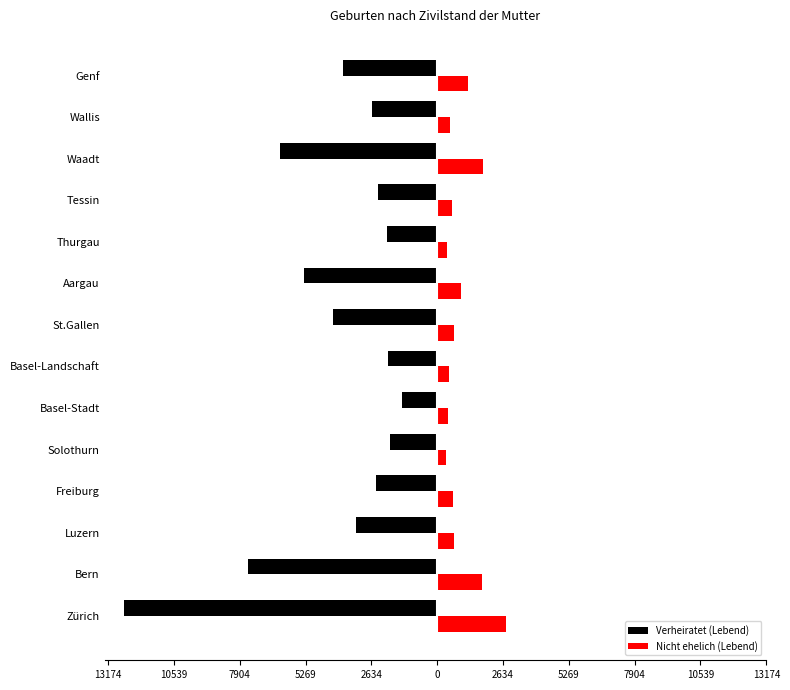

What are all the series names shown in the legend?

Verheiratet (Lebend), Nicht ehelich (Lebend)